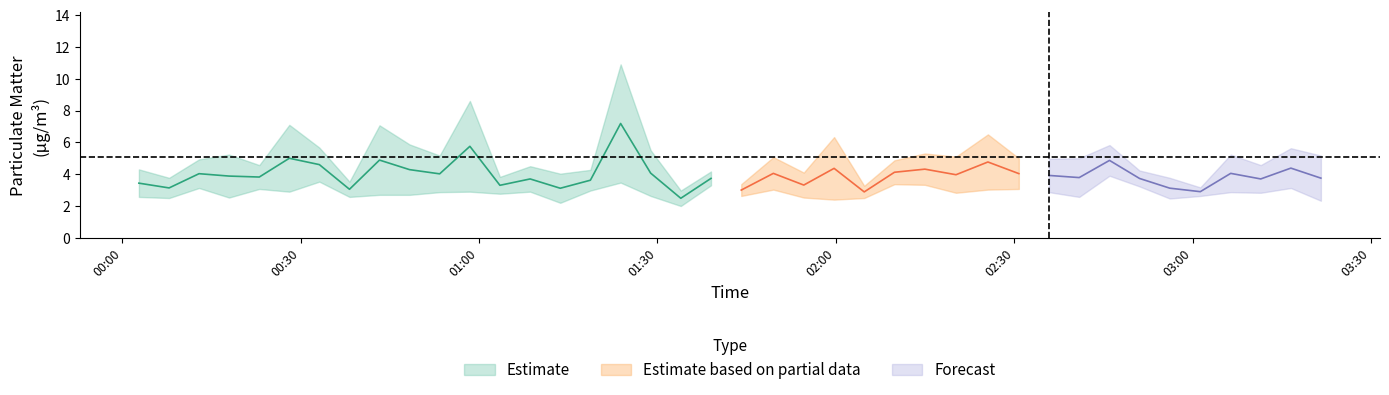

What is the sum of all P2 values?

113.8